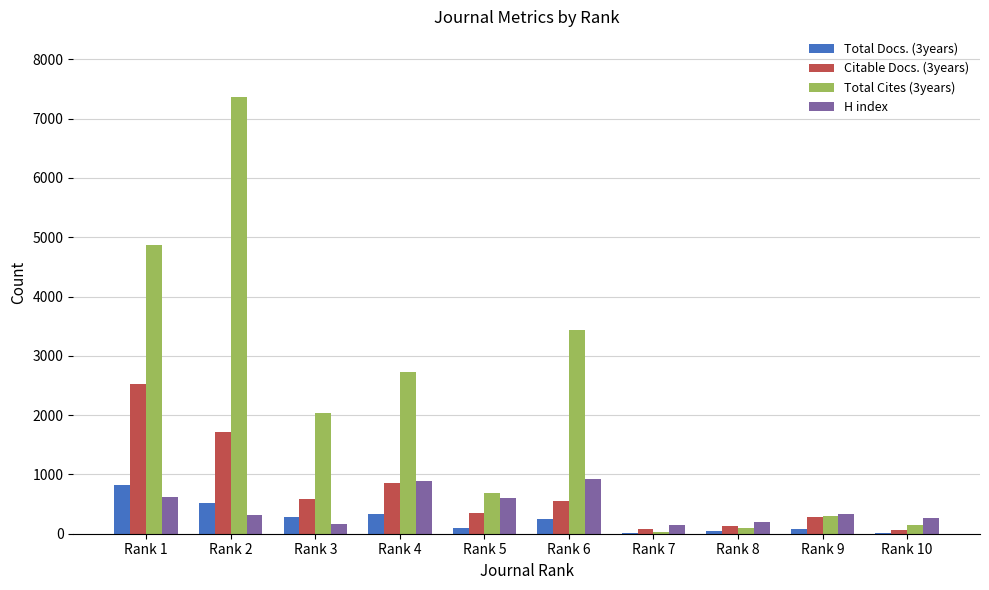

What is the sum of all H index values?

4437